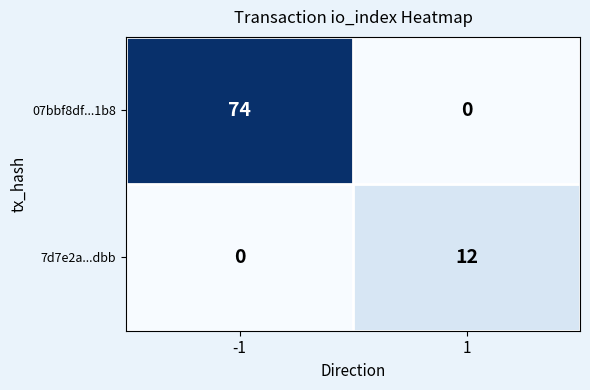

Count the number of data series in this chart.

2